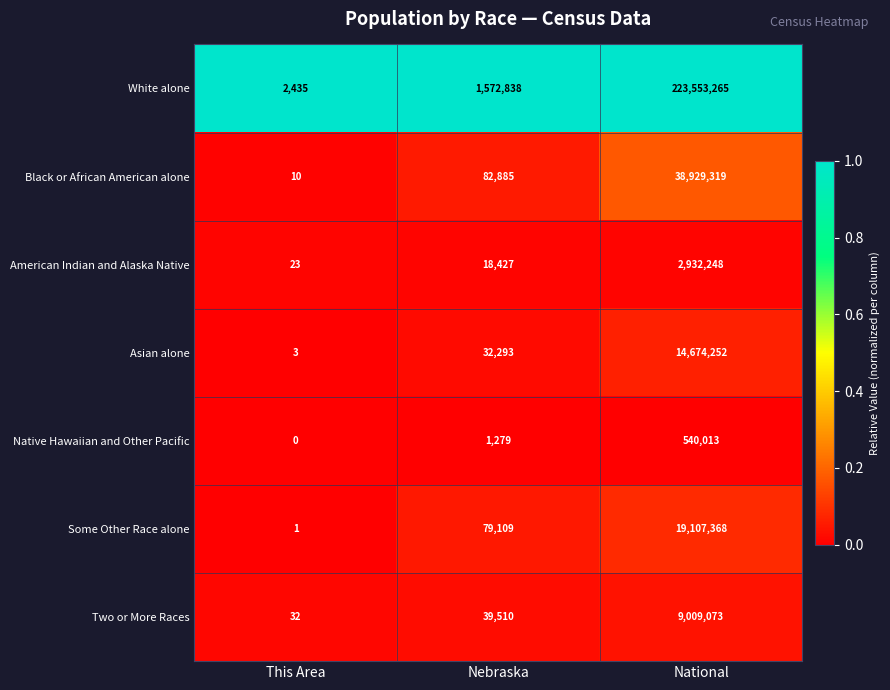

What is the difference between the maximum and minimum values in the Two or More Races series?

9009041